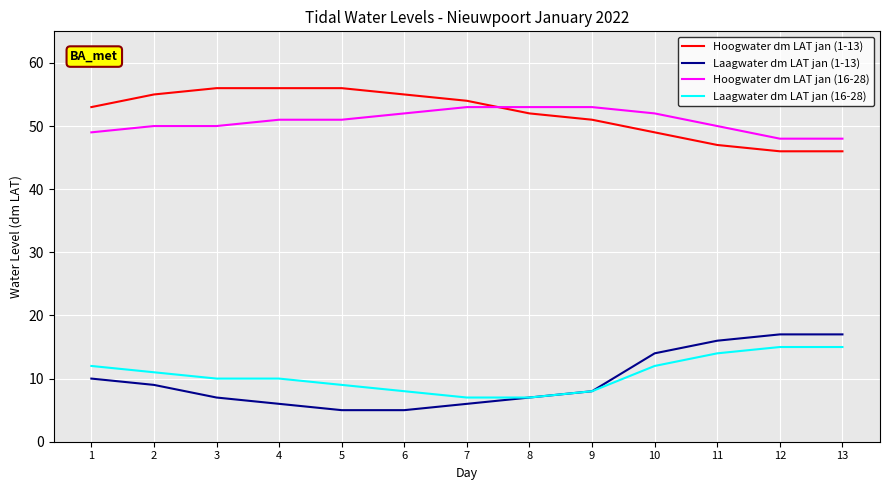

True or false: Hoogwater dm LAT jan (16-28) and Laagwater dm LAT jan (1-13) intersect in this chart.

False